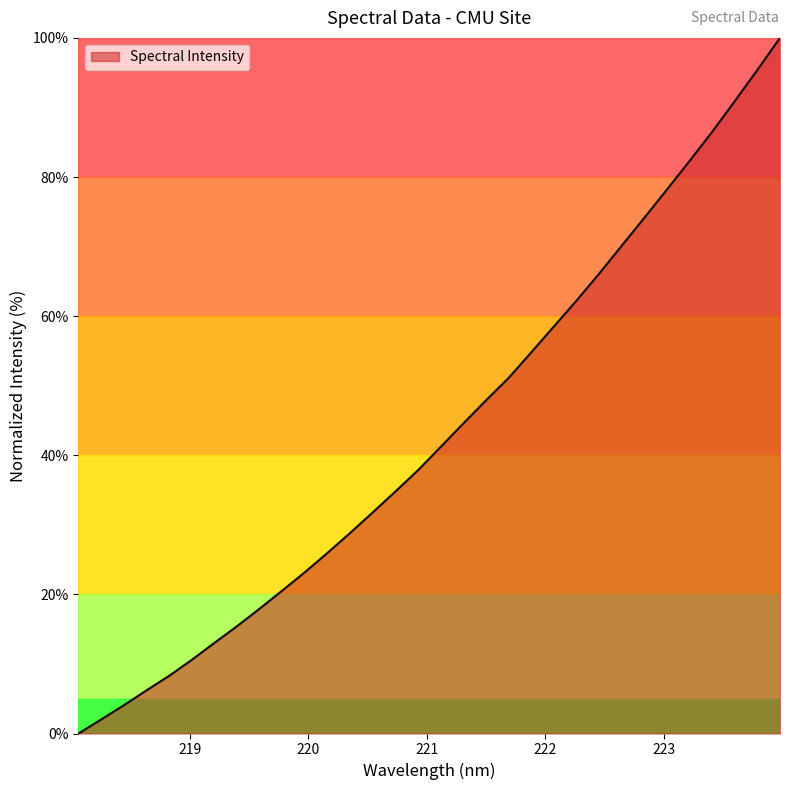

Reading left to right, list all the values displayed in this chart.

0.0	2.0	4.1	6.2	8.3	10.6	13.0	15.4	18.0	20.6	23.2	26.0	28.8	31.8	34.8	37.9	41.2	44.6	47.9	51.1	54.8	58.5	62.2	66.1	70.1	74.1	78.2	82.3	86.5	90.9	95.4	100.0